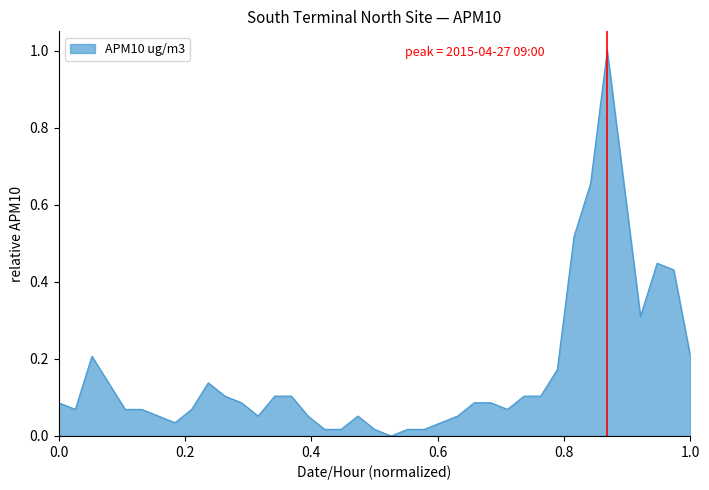

How many lines are shown in the chart?

1